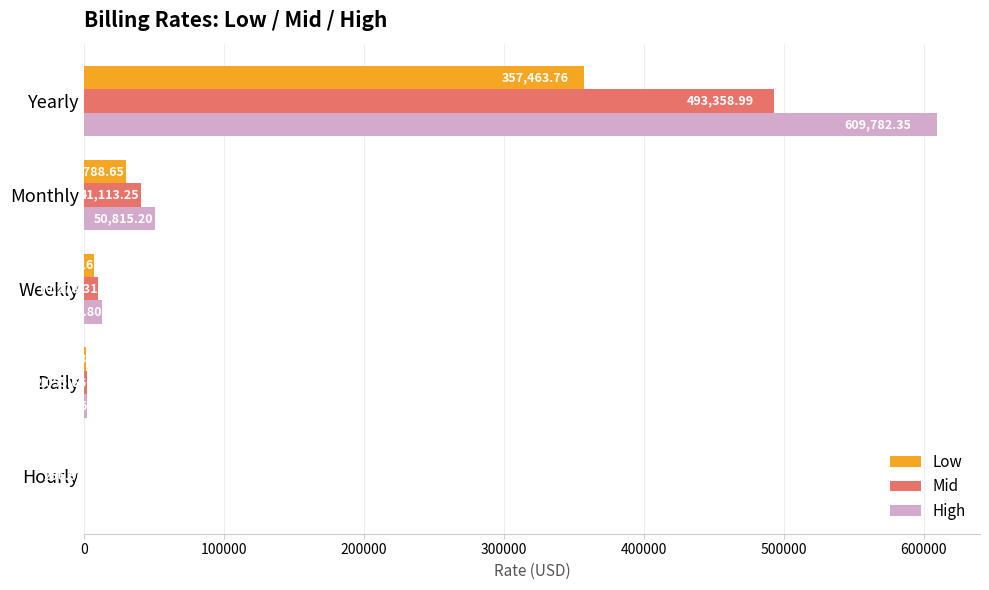

At which category is the sum across all series the highest?

Yearly